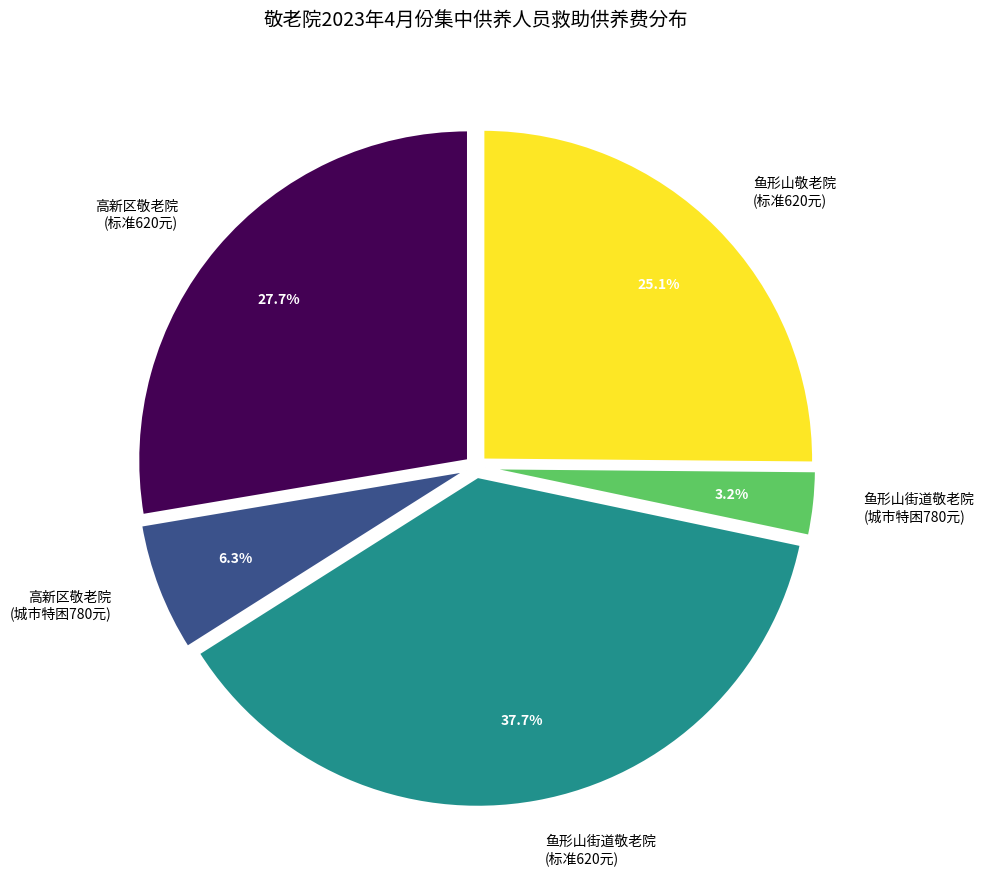

Combined, do 鱼形山敬老院 (标准620元) and 高新区敬老院 (城市特困780元) account for over 50%?

No